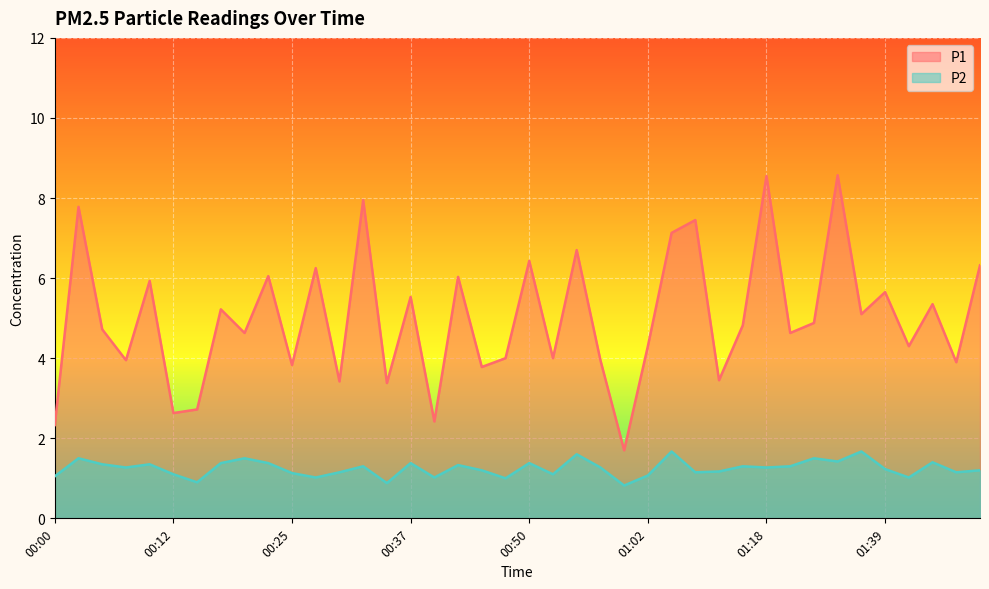

How many lines are shown in the chart?

2